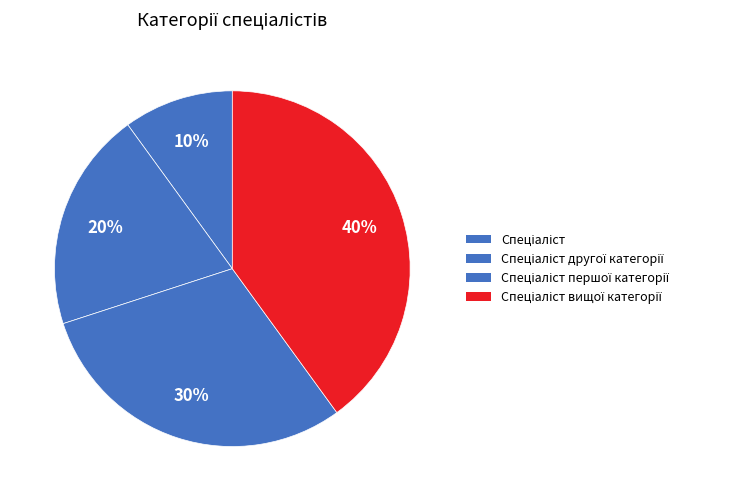

Does any single category account for the majority?

No